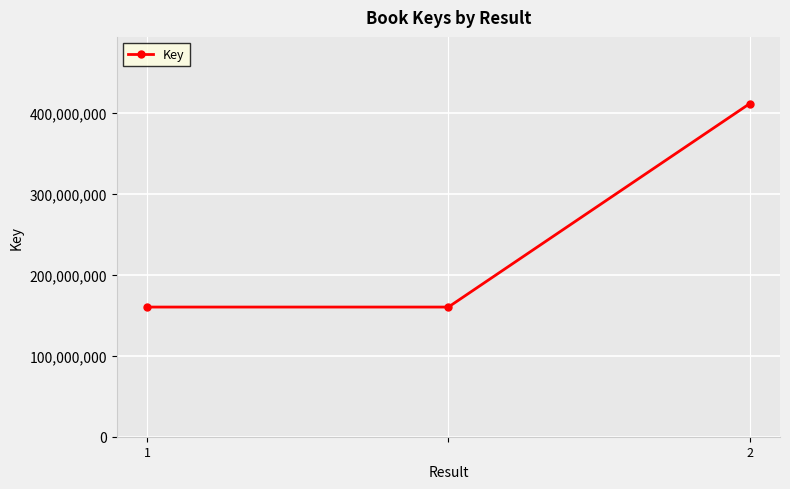

What is the value of the 3rd point from the left?

411229547